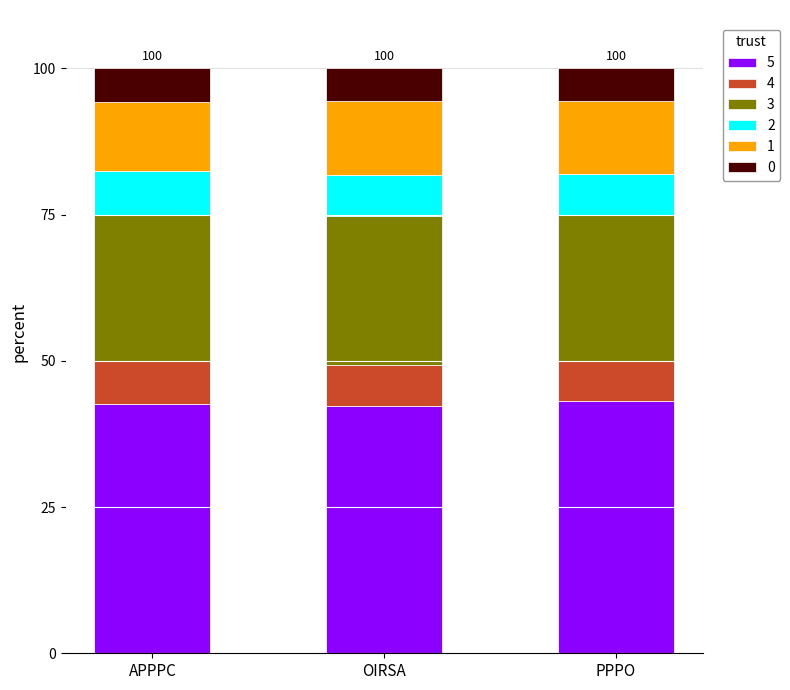

What is the sum of all 5 values?

128.0